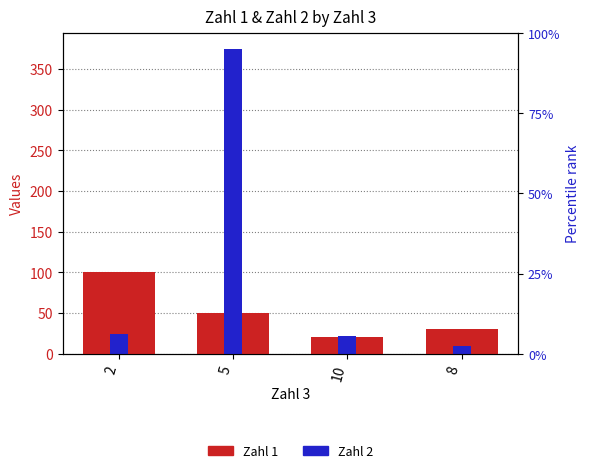

How many bars are there in total?

8